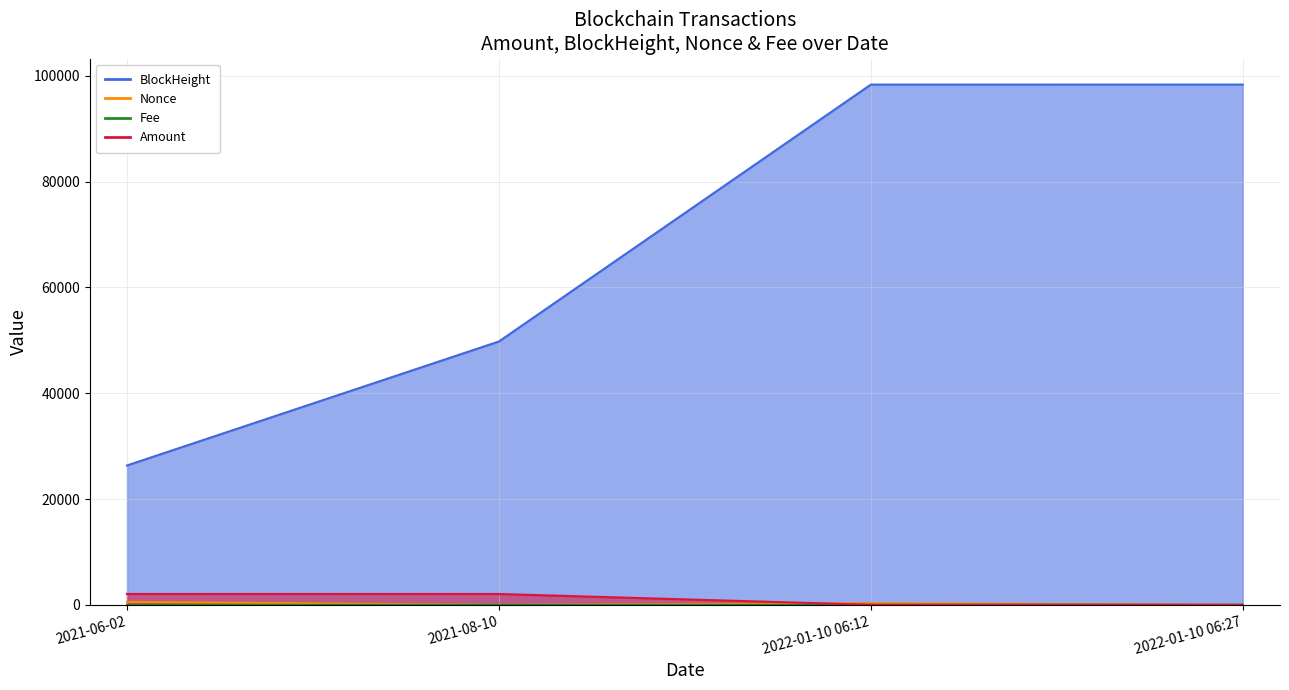

What position from the left is 2021-06-02?

1